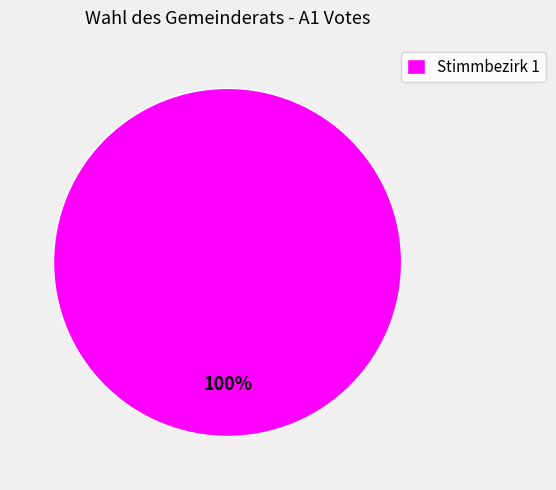

Rank the categories by value from lowest to highest.

Stimmbezirk 1